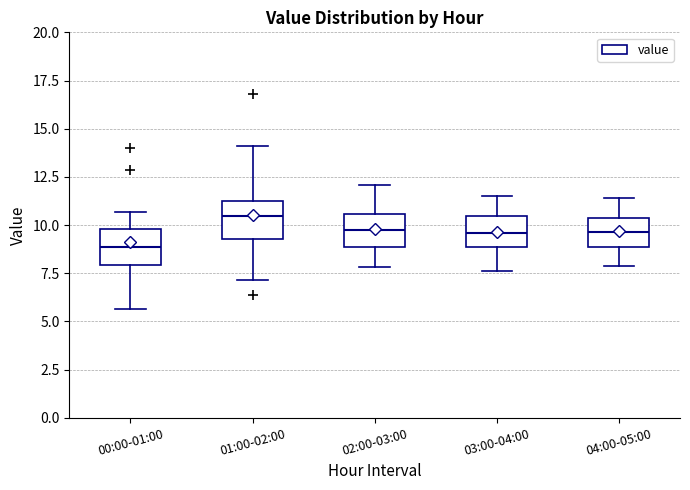

Where does the median line of the box for 04:00-05:00 sit on the y-axis? The values are not printed on the chart, so give them approximately, as read against the axis.

9.5